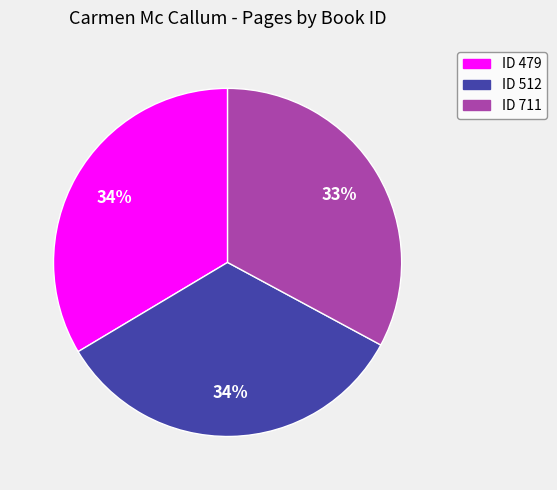

Is there a majority slice in this chart?

No